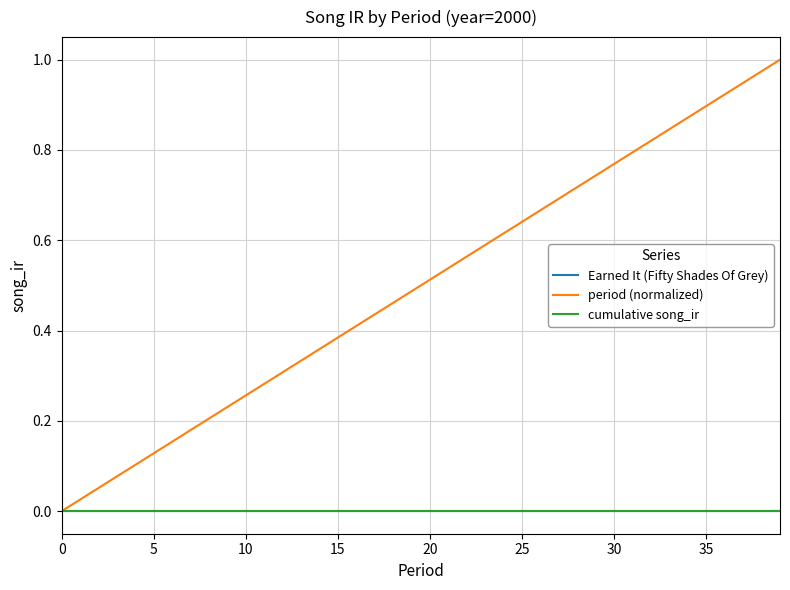

True or false: Earned It (Fifty Shades Of Grey) has more than 2 interior local peaks.

False